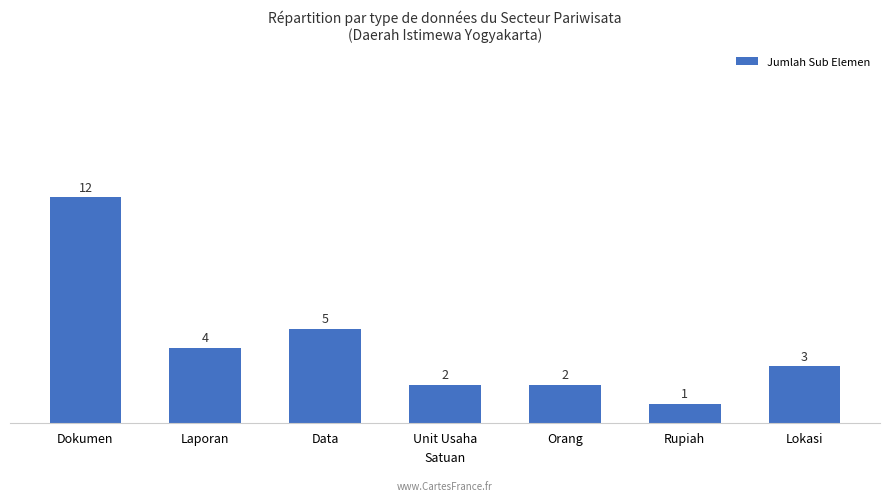

Does the chart contain stacked bars?

No